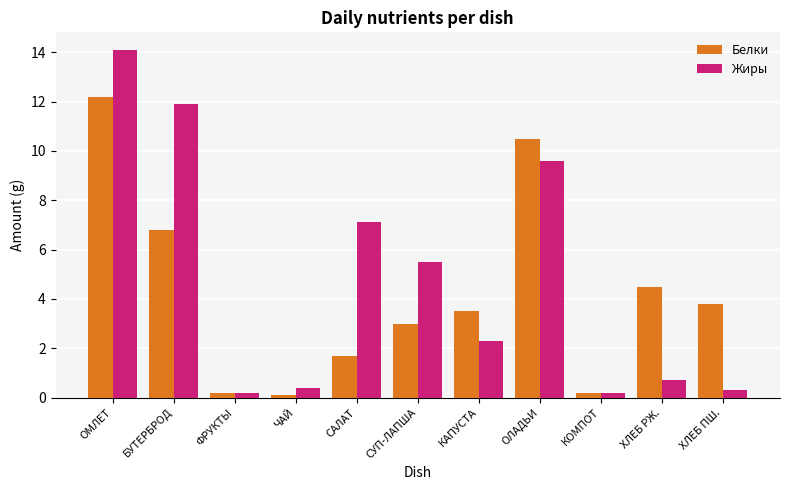

Is it true that Жиры equals 4.9 at САЛАТ?

False